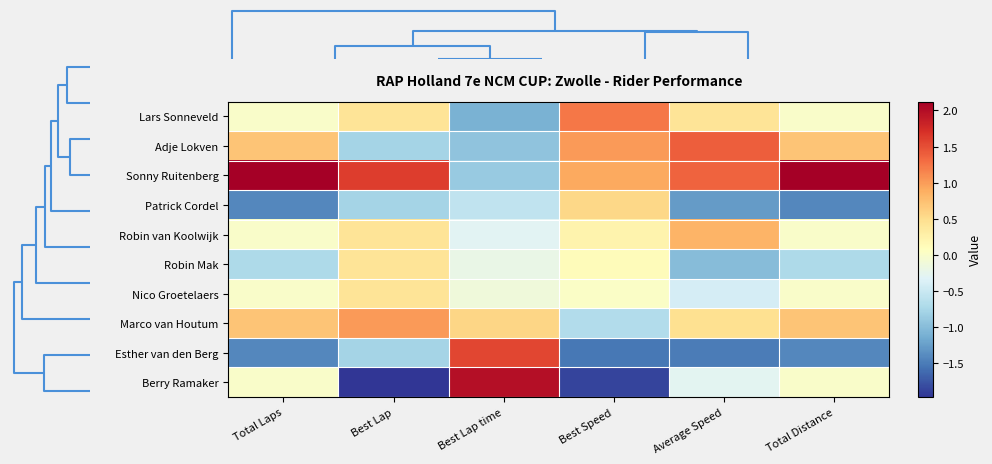

Reading left to right, what are all the values shown in this chart?

Lars Sonneveld: Total Laps=0.0	Best Lap=0.4	Best Lap time=-1.1	Best Speed=1.2	Average Speed=0.4	Total Distance=0.0
Adje Lokven: Total Laps=0.7	Best Lap=-0.8	Best Lap time=-0.9	Best Speed=1.0	Average Speed=1.4	Total Distance=0.7
Sonny Ruitenberg: Total Laps=2.1	Best Lap=1.6	Best Lap time=-0.9	Best Speed=0.9	Average Speed=1.4	Total Distance=2.1
Patrick Cordel: Total Laps=-1.4	Best Lap=-0.8	Best Lap time=-0.6	Best Speed=0.6	Average Speed=-1.3	Total Distance=-1.4
Robin van Koolwijk: Total Laps=0.0	Best Lap=0.4	Best Lap time=-0.3	Best Speed=0.2	Average Speed=0.8	Total Distance=0.0
Robin Mak: Total Laps=-0.7	Best Lap=0.4	Best Lap time=-0.2	Best Speed=0.1	Average Speed=-1.0	Total Distance=-0.7
Nico Groetelaers: Total Laps=0.0	Best Lap=0.4	Best Lap time=-0.1	Best Speed=0.0	Average Speed=-0.4	Total Distance=0.0
Marco van Houtum: Total Laps=0.7	Best Lap=1.0	Best Lap time=0.6	Best Speed=-0.7	Average Speed=0.5	Total Distance=0.7
Esther van den Berg: Total Laps=-1.4	Best Lap=-0.8	Best Lap time=1.5	Best Speed=-1.5	Average Speed=-1.5	Total Distance=-1.4
Berry Ramaker: Total Laps=0.0	Best Lap=-2.0	Best Lap time=2.0	Best Speed=-1.9	Average Speed=-0.3	Total Distance=0.0